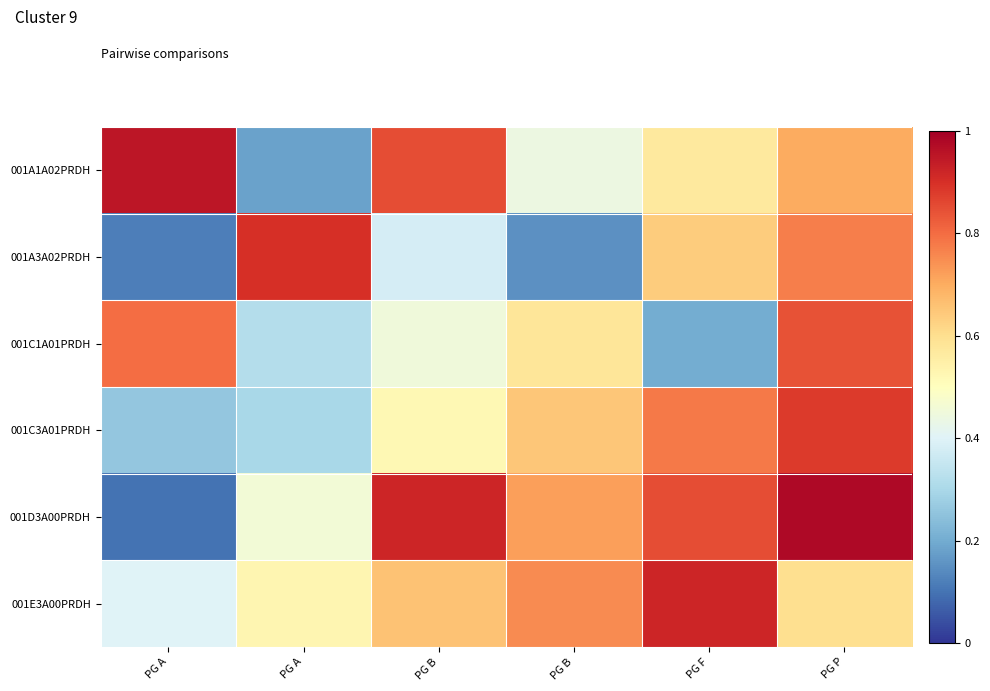

What is the difference between the highest and lowest values at PG B?

0.5